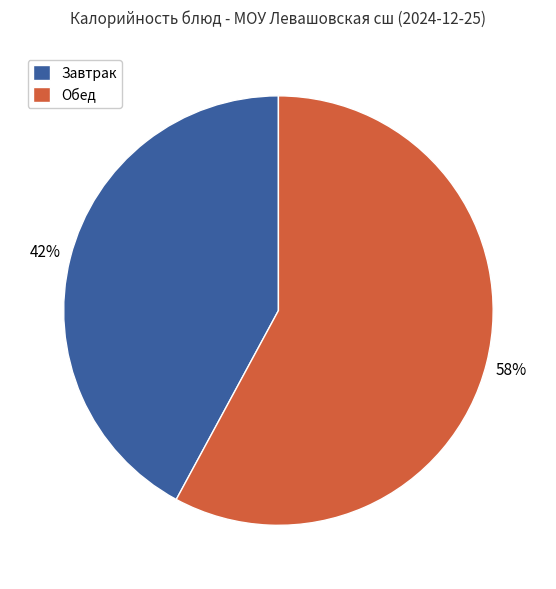

Is the sum of Обед and Завтрак greater than half?

Yes